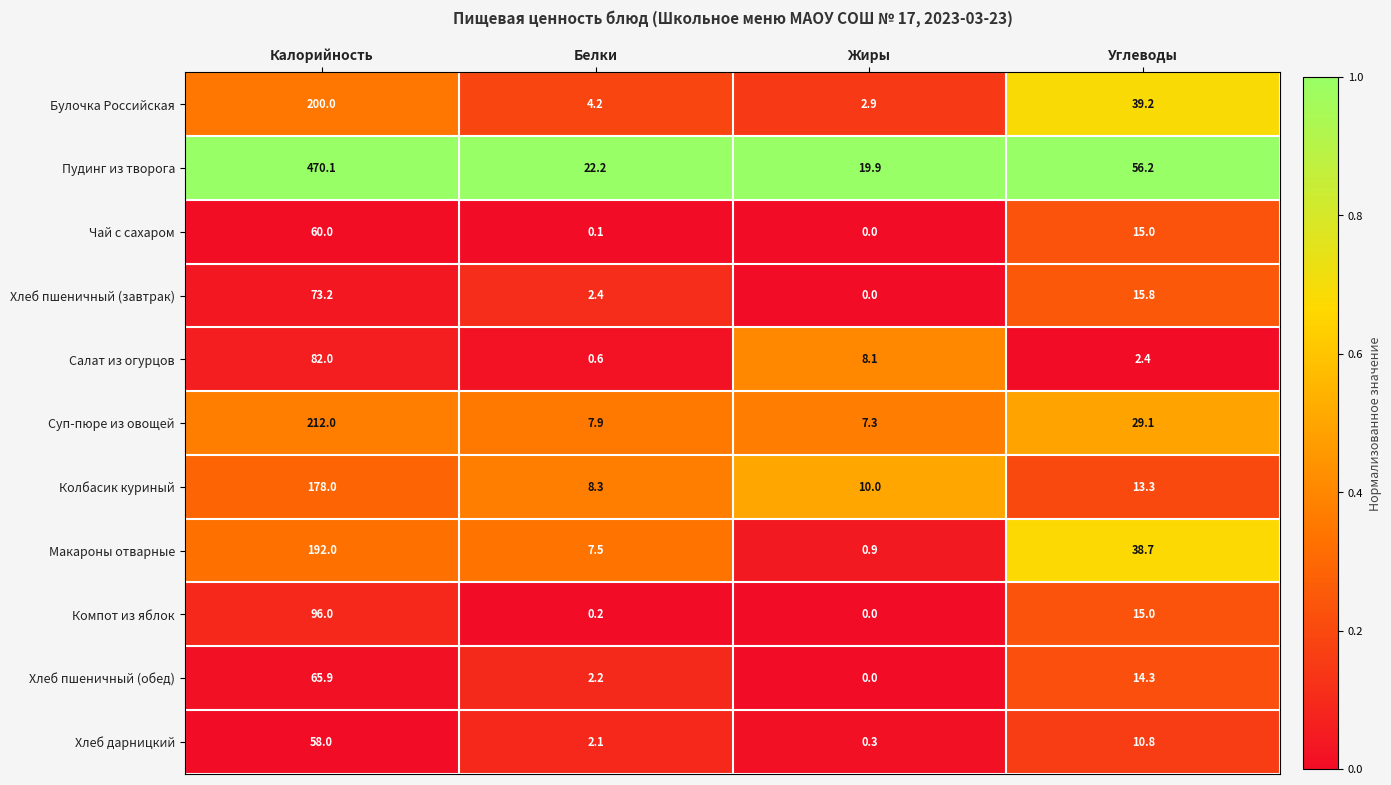

What is the difference between the second highest and minimum values in the Булочка Российская series?

36.3